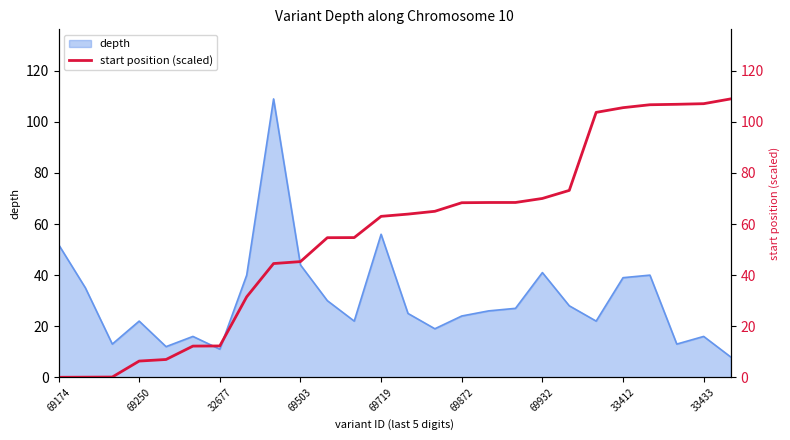

Is it true that depth equals 41 at 69932?

True